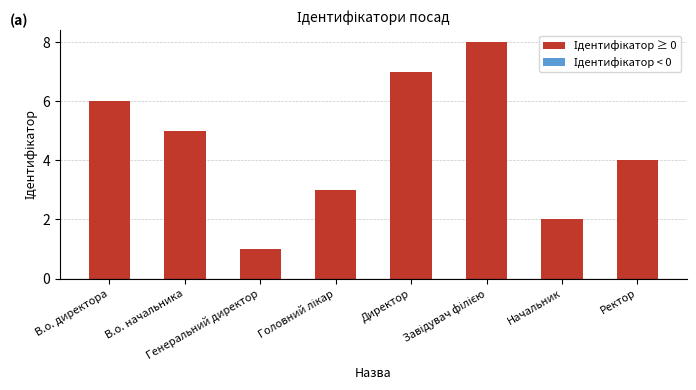

What is the maximum value shown in the chart?

8